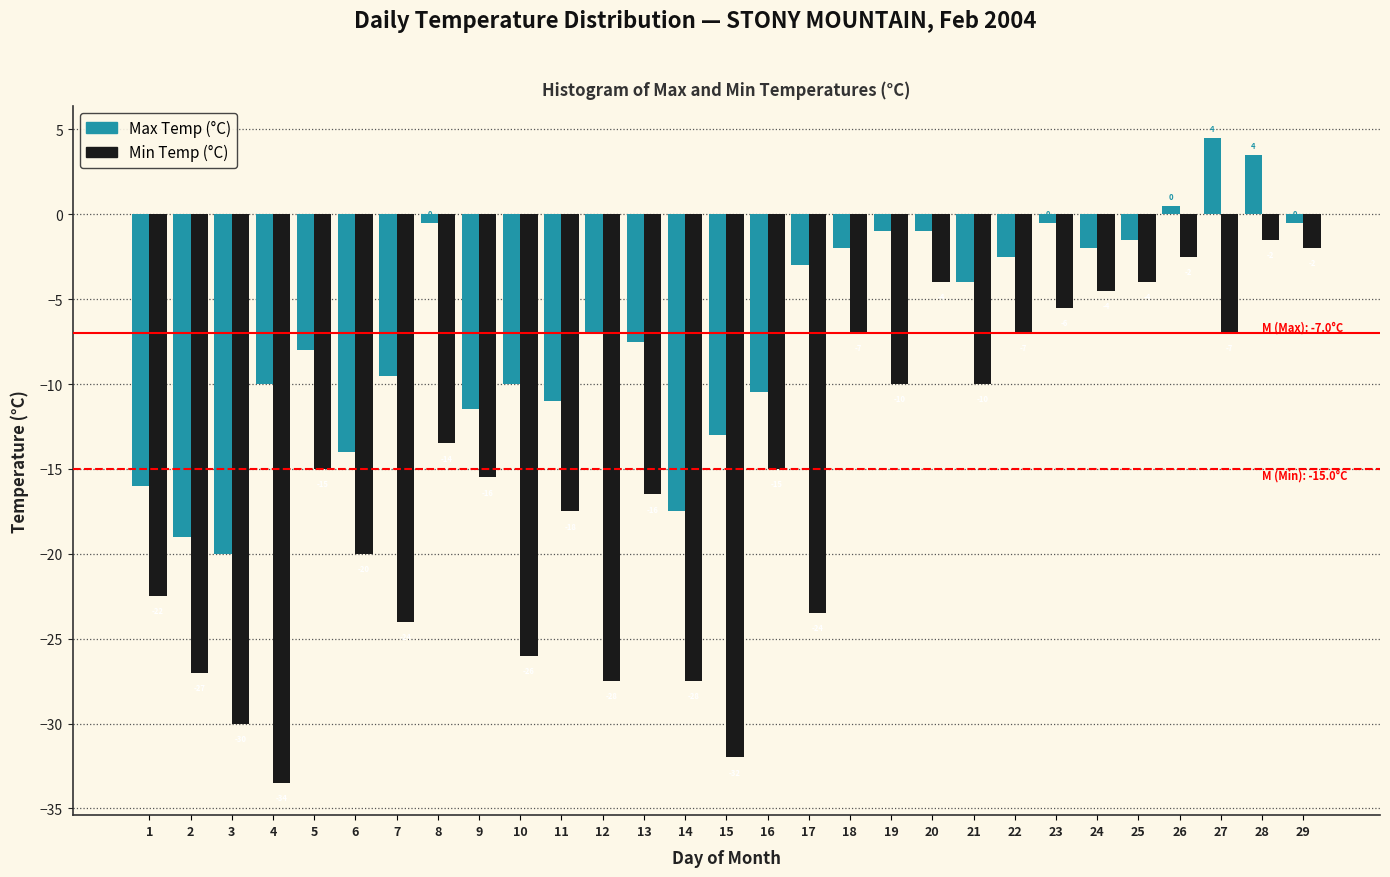

Which series has the widest spread of values?

Min Temp (°C)